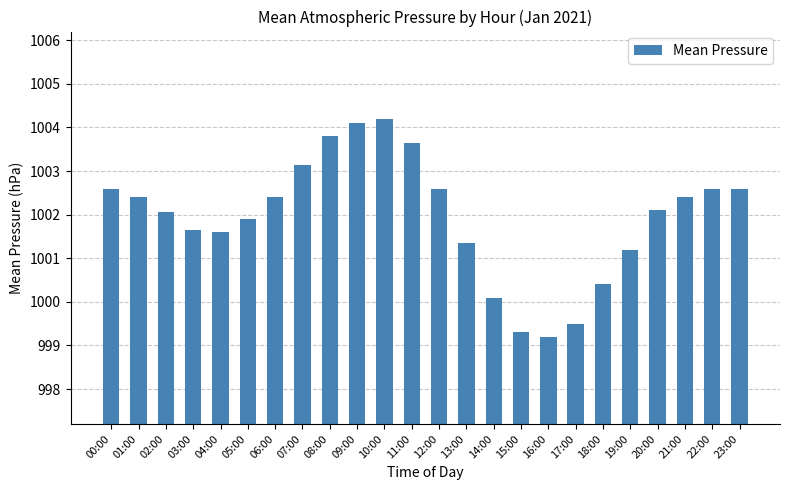

True or false: the data shows 1001.4 at 13:00.

True